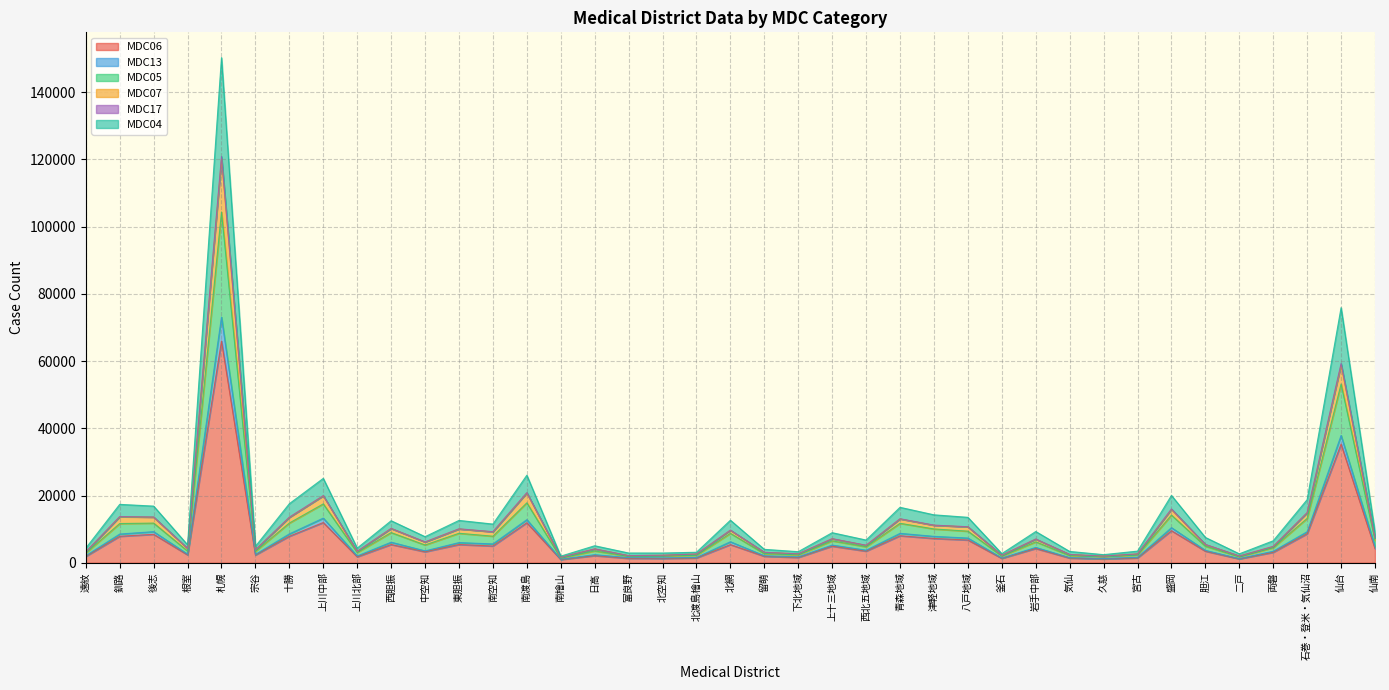

Between 西北五地域 and 上川中部, which is larger?

上川中部